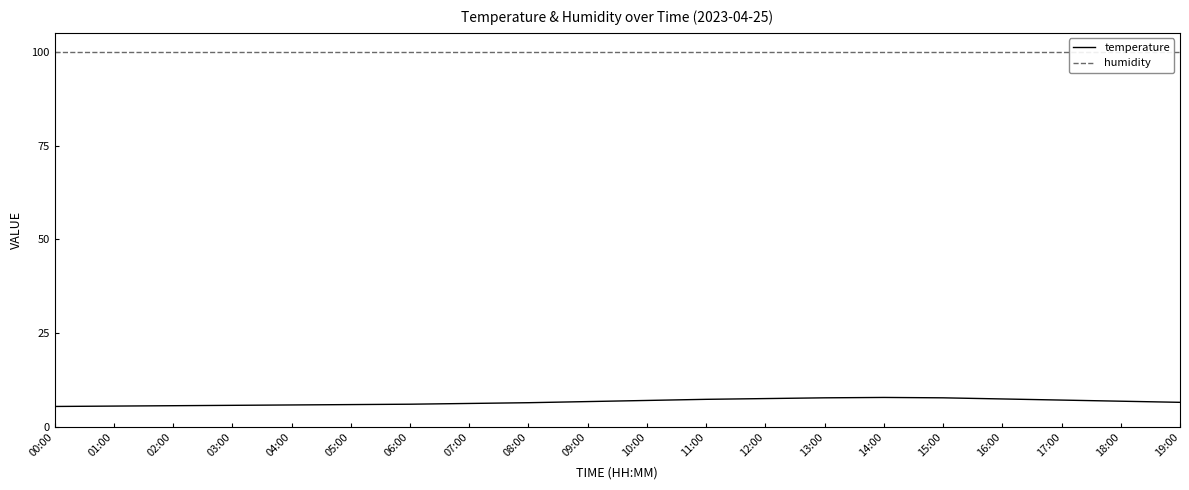

How many series are shown in this chart?

2